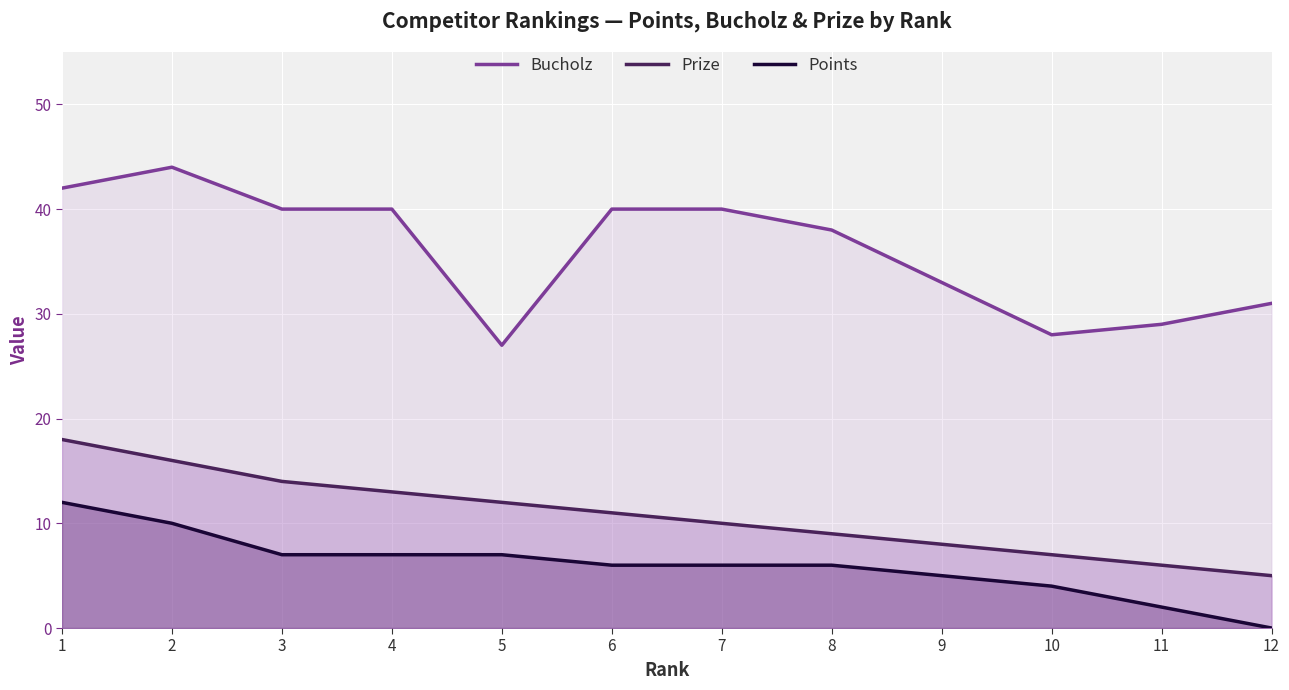

Between 10 and 8, which is larger?

8